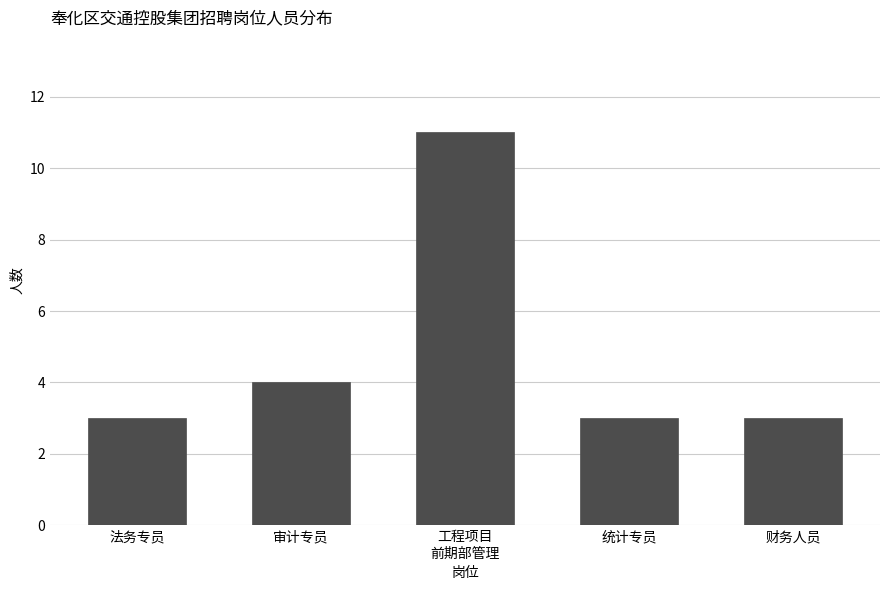

Reading left to right, transcribe all the data shown in this chart.

3	4	11	3	3